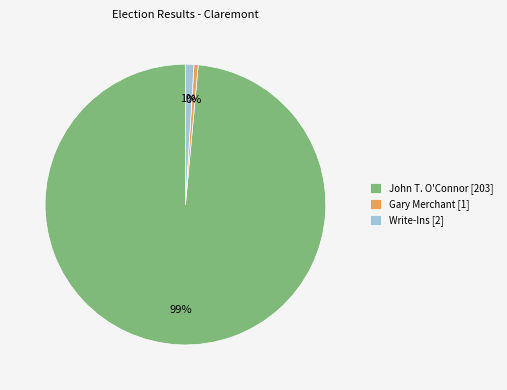

Between John T. O'Connor [203] and Gary Merchant [1], which is larger?

John T. O'Connor [203]